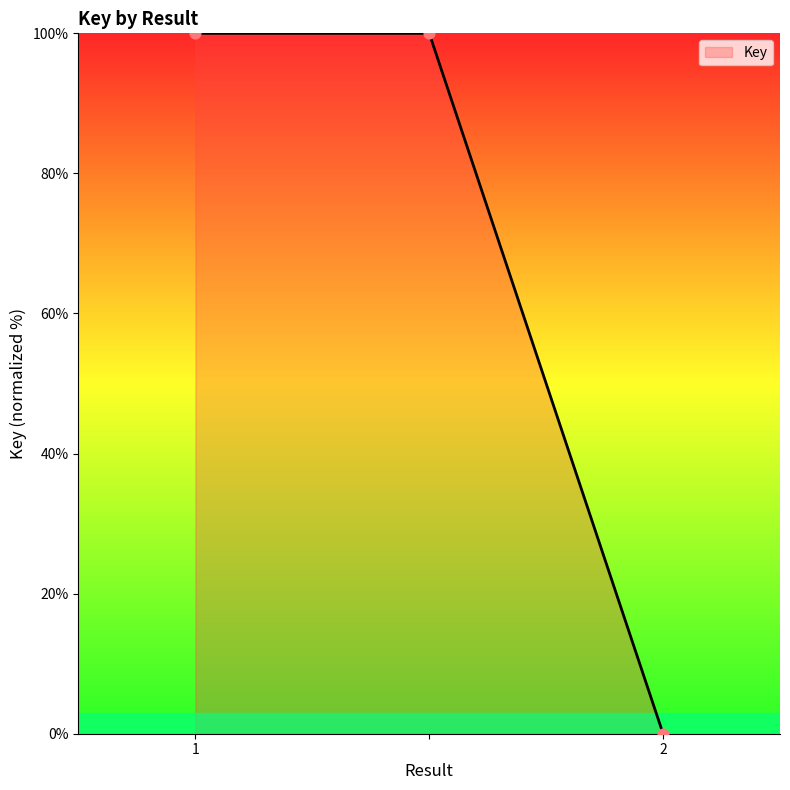

What is the sum of all values?

200